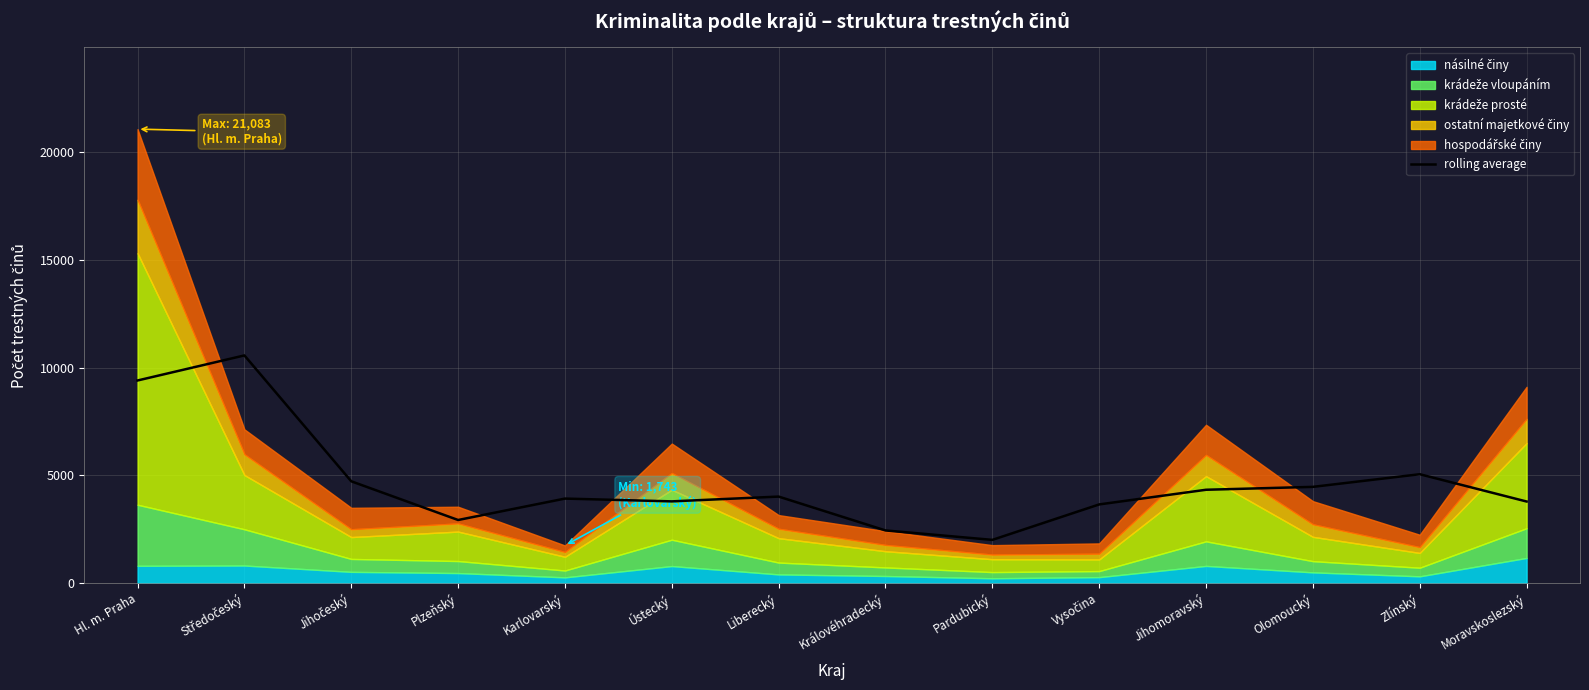

Reading left to right, transcribe all the data shown in this chart.

9406.7	10570.7	4723.7	2925.7	3920.3	3791.0	4013.3	2440.7	2002.3	3649.0	4330.3	4464.7	5052.0	3784.7